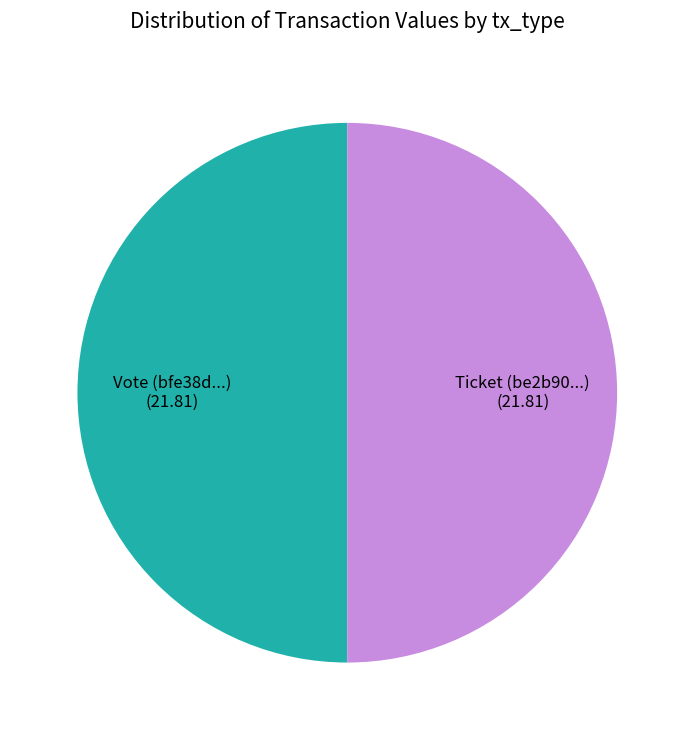

Approximately how many times larger is the value at Vote (bfe38d...) compared to Ticket (be2b90...)?

1.0